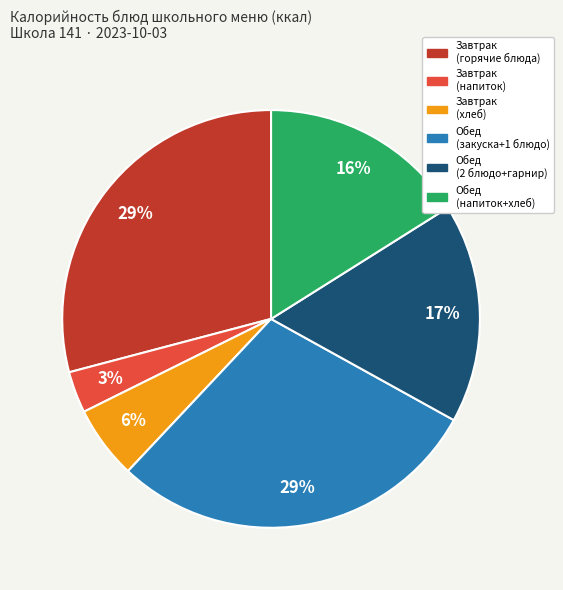

To the nearest percent, what is the difference between the largest and smallest slice percentages?

26%